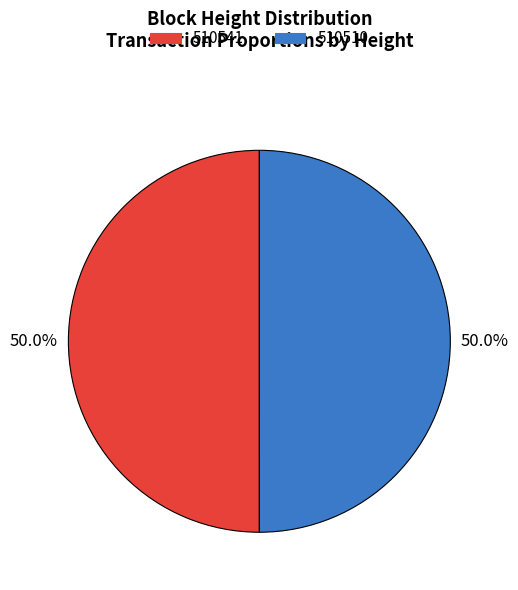

To the nearest percent, what is the combined percentage of 510541 and 510510?

100%